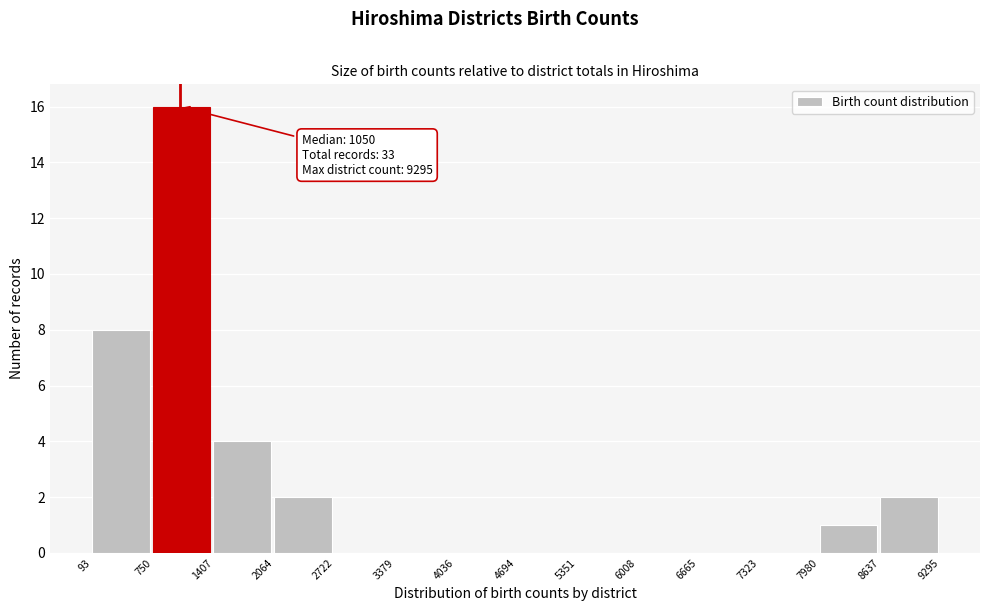

Over which range of the x-axis is the bar tallest?

750 to 1407